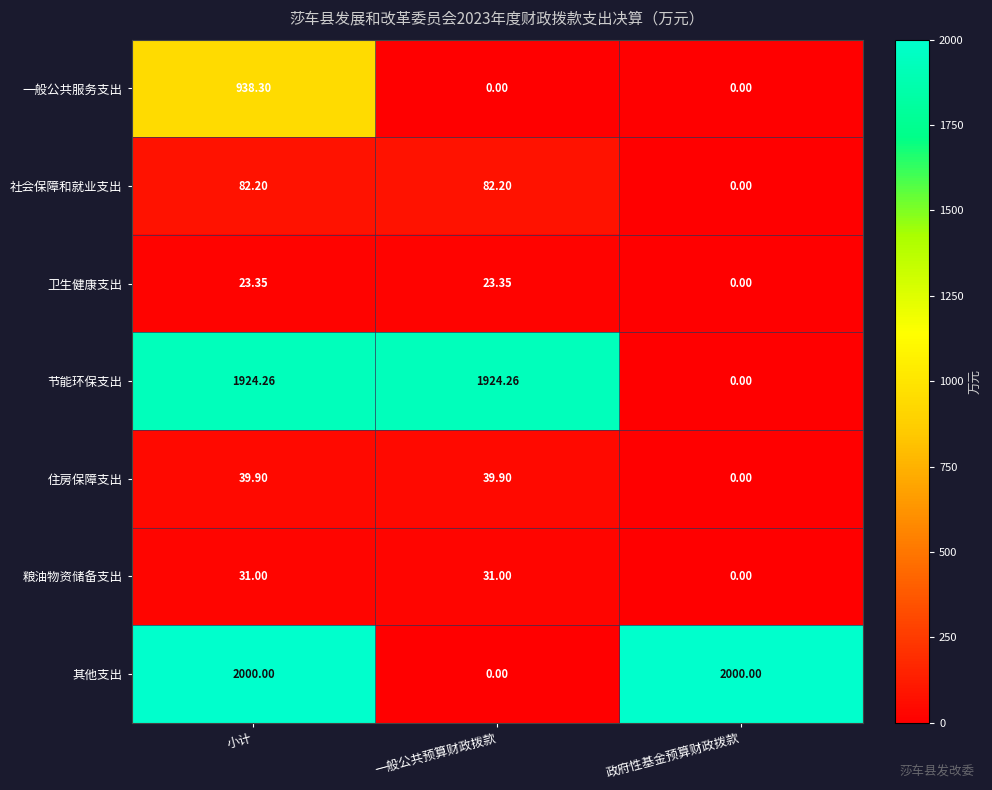

List the series in order of their peak value, highest first.

其他支出, 节能环保支出, 一般公共服务支出, 社会保障和就业支出, 住房保障支出, 粮油物资储备支出, 卫生健康支出